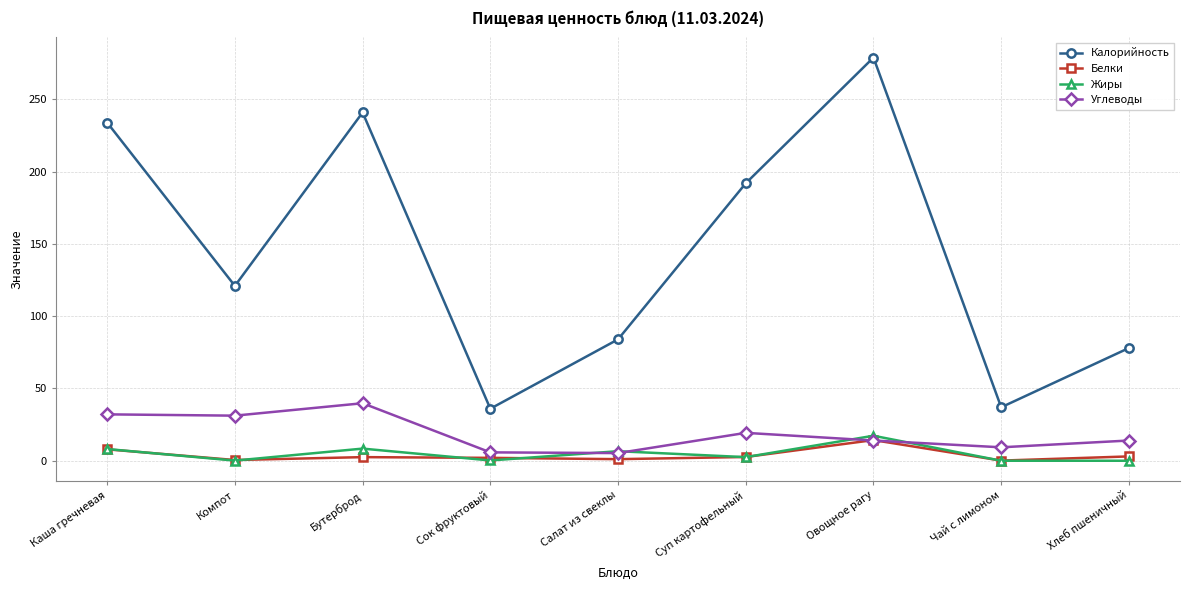

At which category is the sum across all series the highest?

Овощное рагу